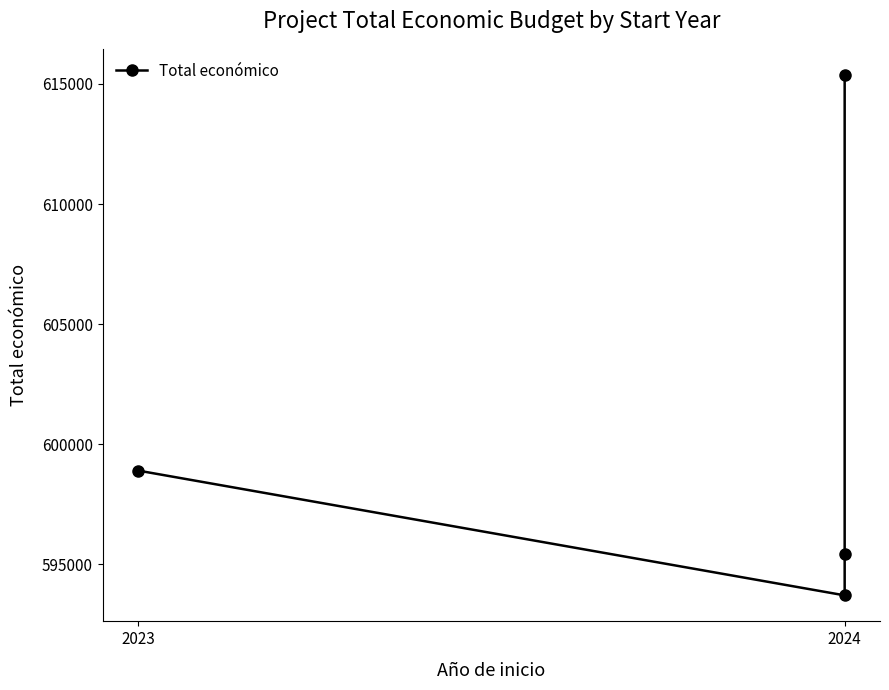

Does the chart display data point markers on the line(s)?

Yes